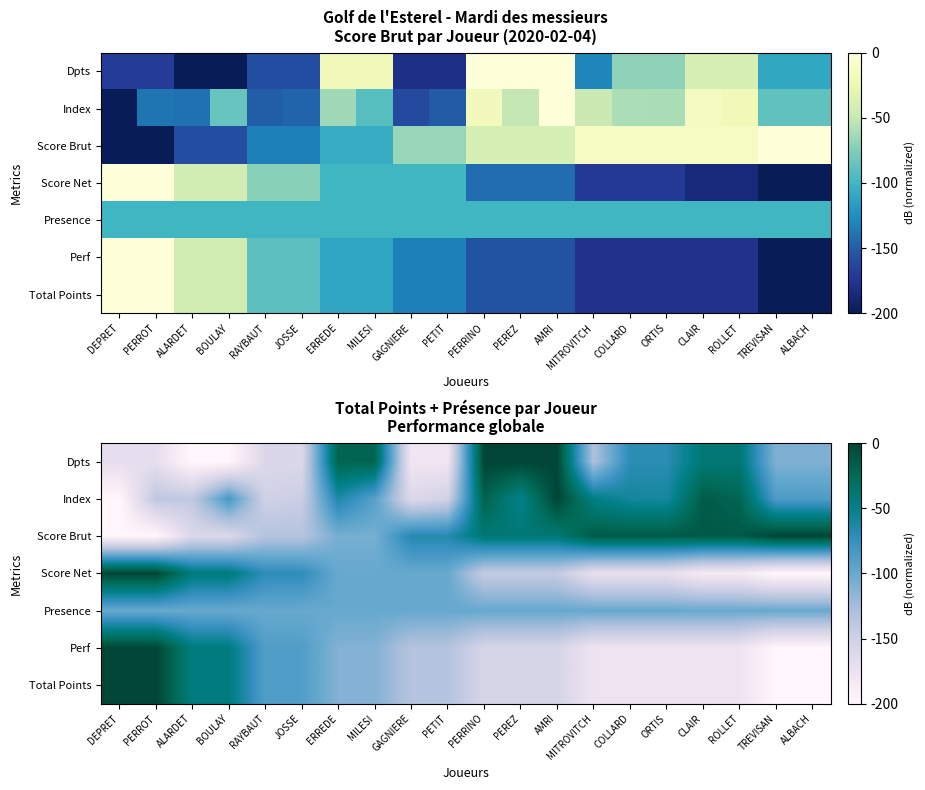

List the series in order of their peak value, highest first.

Dpts, Index, Score Brut, Score Net, Perf, Total Points, Presence